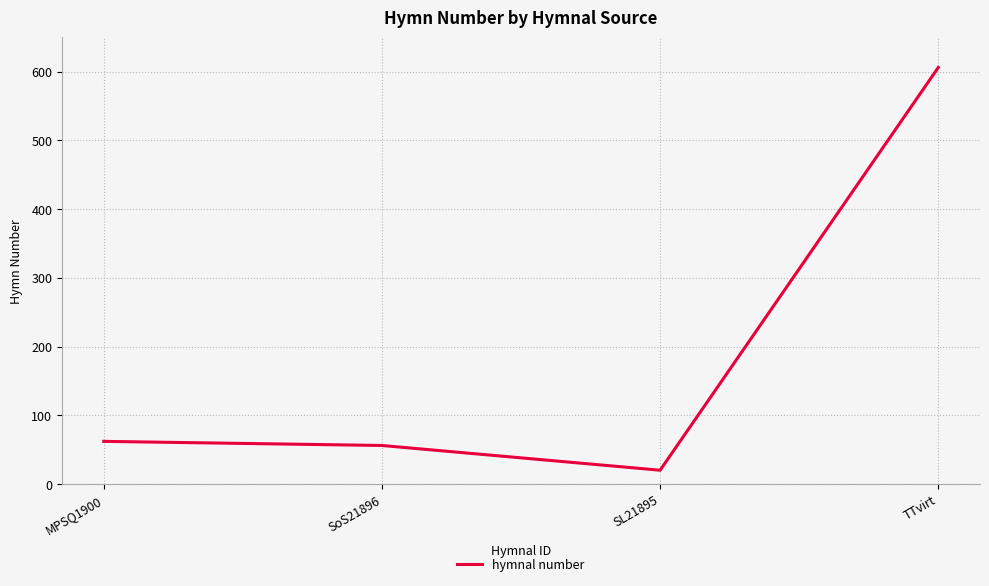

Reading left to right, transcribe all the data shown in this chart.

MPSQ1900=62	SoS21896=56	SL21895=20	TTvirt=606